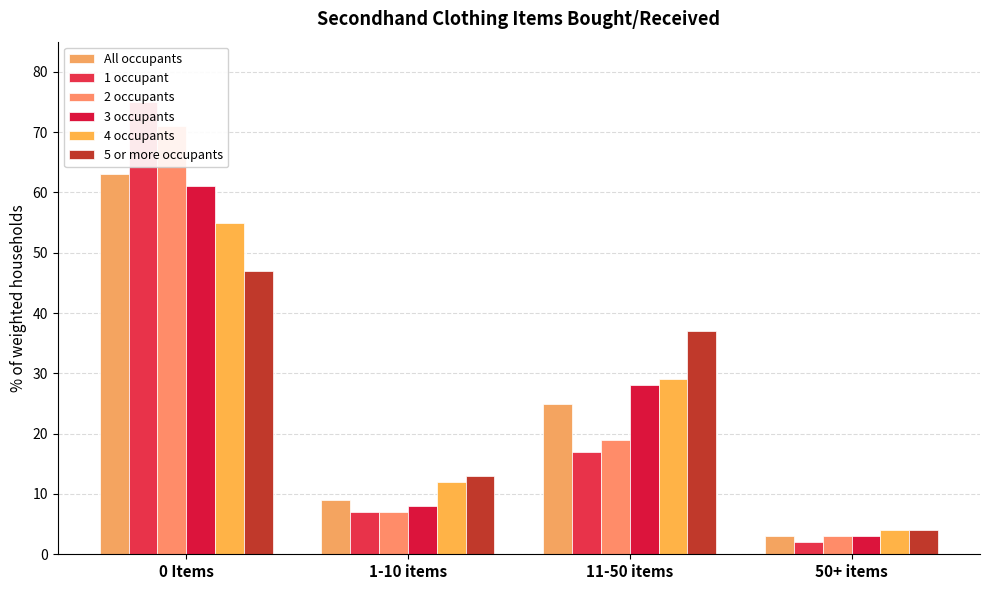

Rank the categories by 4 occupants value from highest to lowest.

0 Items, 11-50 items, 1-10 items, 50+ items